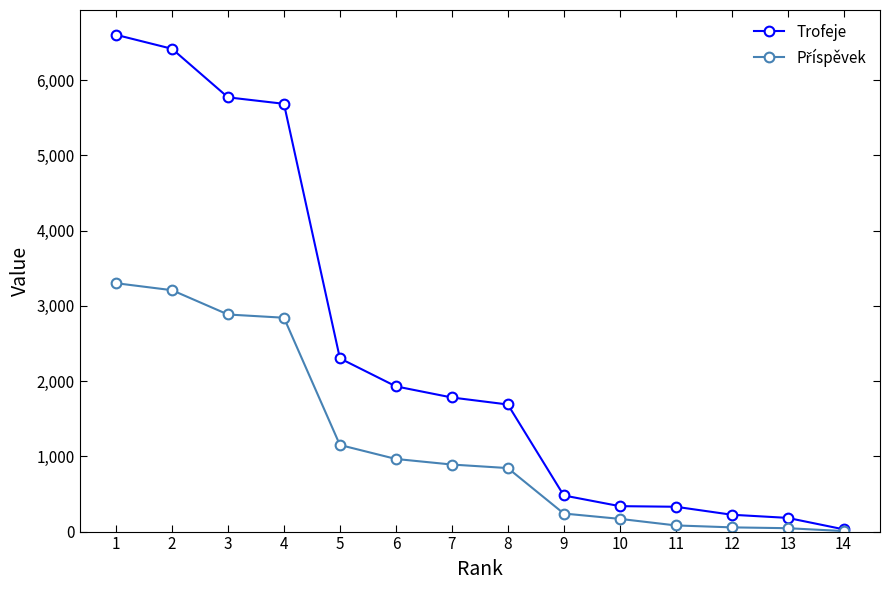

How many lines are shown in the chart?

2